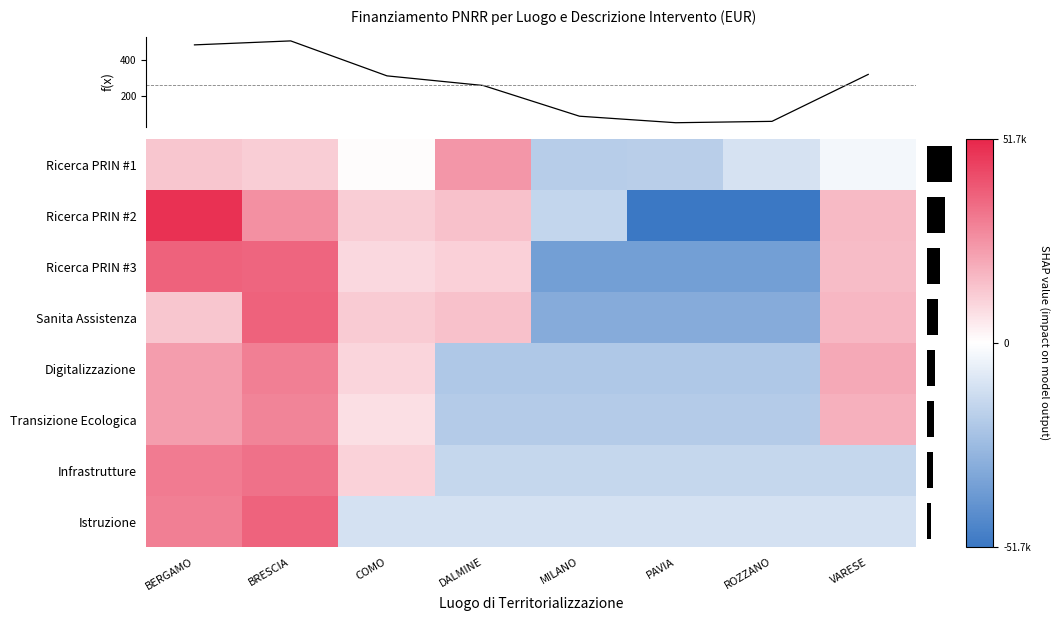

How many data points does each series have?

8